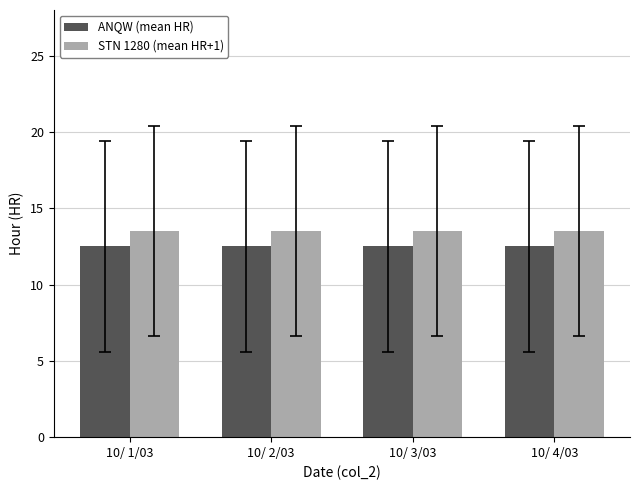

Reading right to left, extract all data points from this chart.

ANQW (mean HR): 12.5	12.5	12.5	12.5
STN 1280 (mean HR+1): 13.5	13.5	13.5	13.5